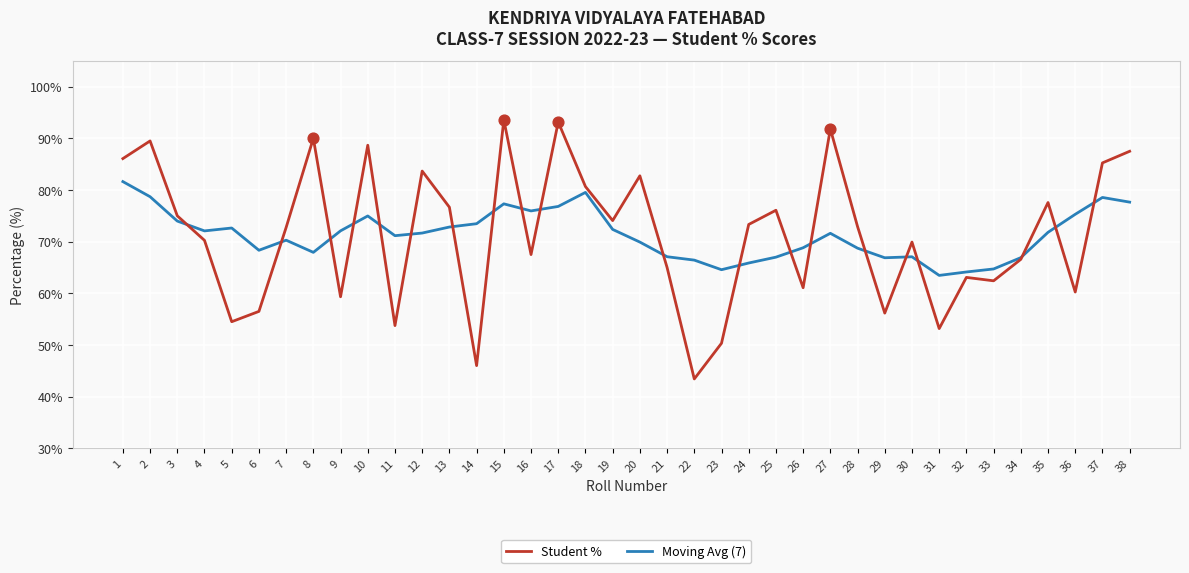

Which series has the largest range (max minus min)?

Student %